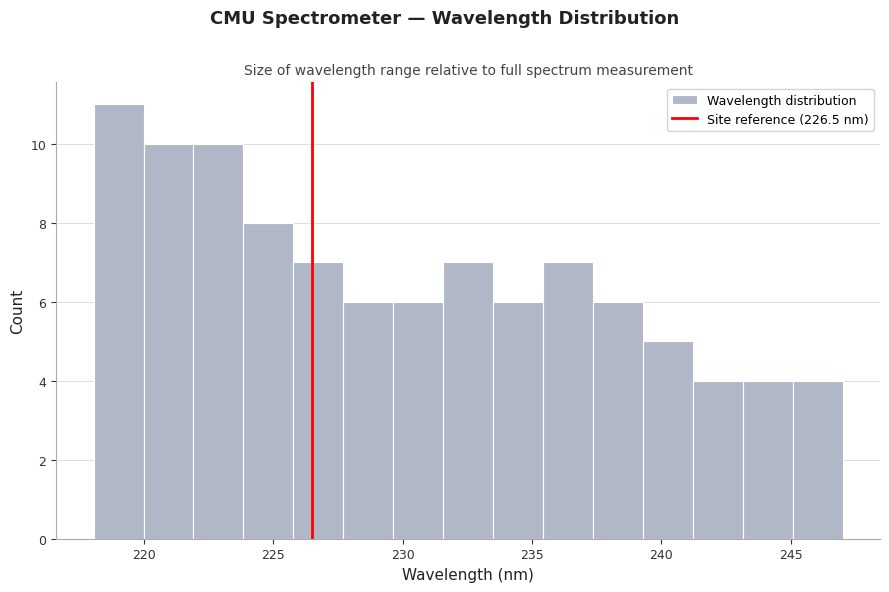

Around what value on the x-axis is the tallest bar? Give the approximate position of its centre, as read against the axis.

219.0